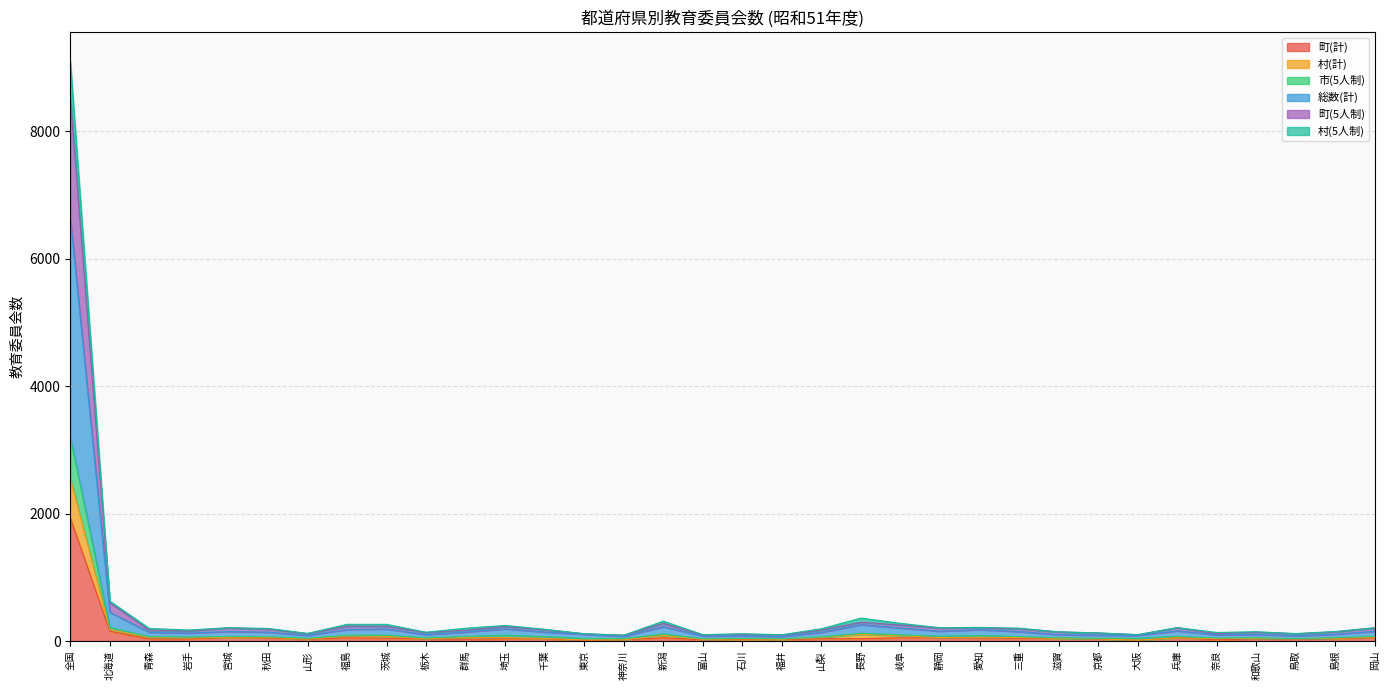

What is the value of the 総数(計) point at the 23rd from the left?

75